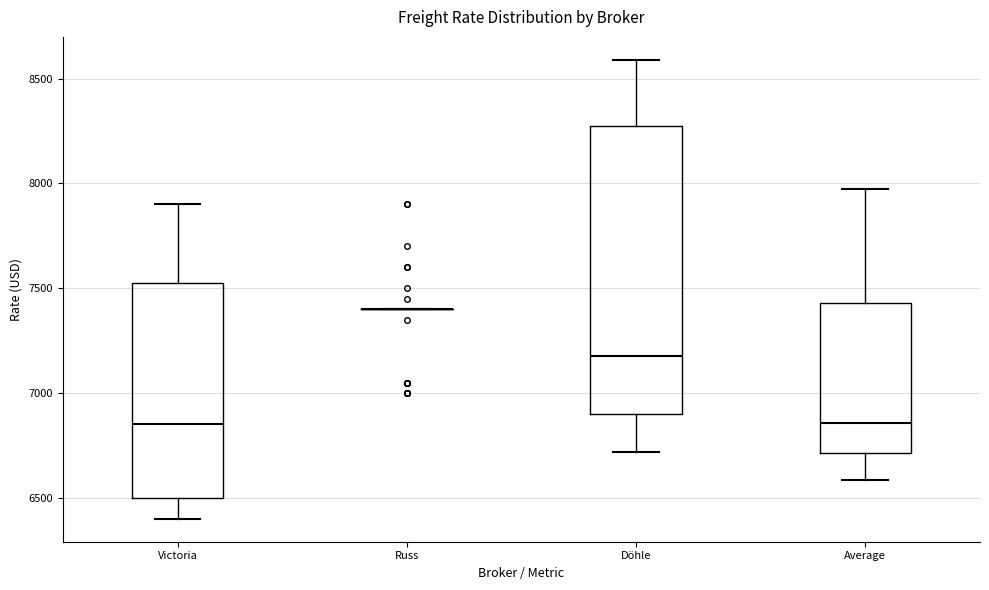

Reading left to right, transcribe this box plot: for each box, give where its median line is, the range the box spans, and where its two whiskers end, as read against the y-axis. The values are not printed on the chart, so give them approximately, as read against the axis.

Victoria: median 6850, box 6500 to 7550, whiskers 6400 to 7900
Russ: box collapsed to a line at 7400, whiskers 7400 to 7400
Döhle: median 7200, box 6900 to 8300, whiskers 6700 to 8600
Average: median 6850, box 6700 to 7450, whiskers 6600 to 8000